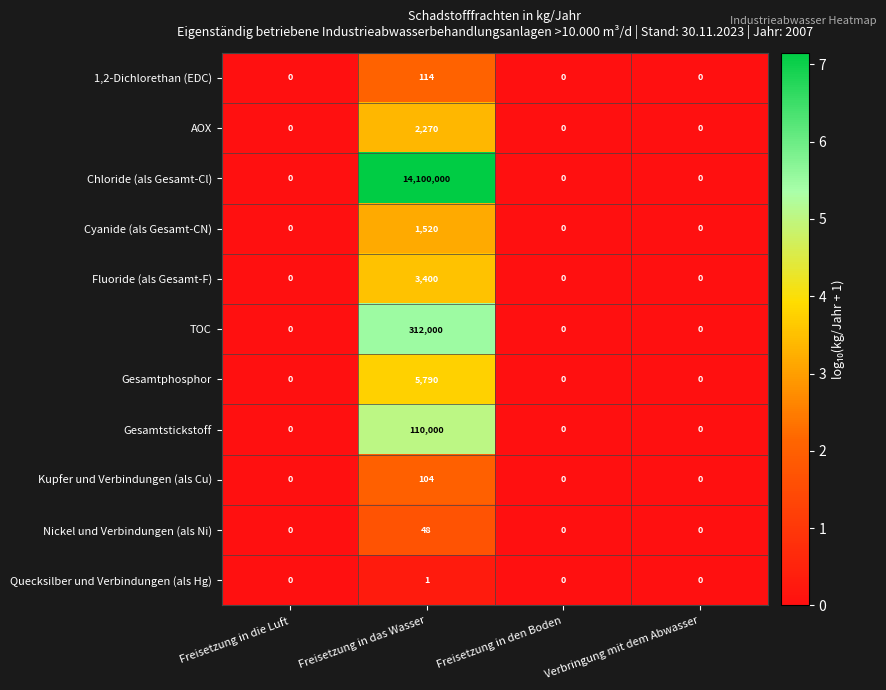

Which series has the widest spread of values?

Chloride (als Gesamt-Cl)